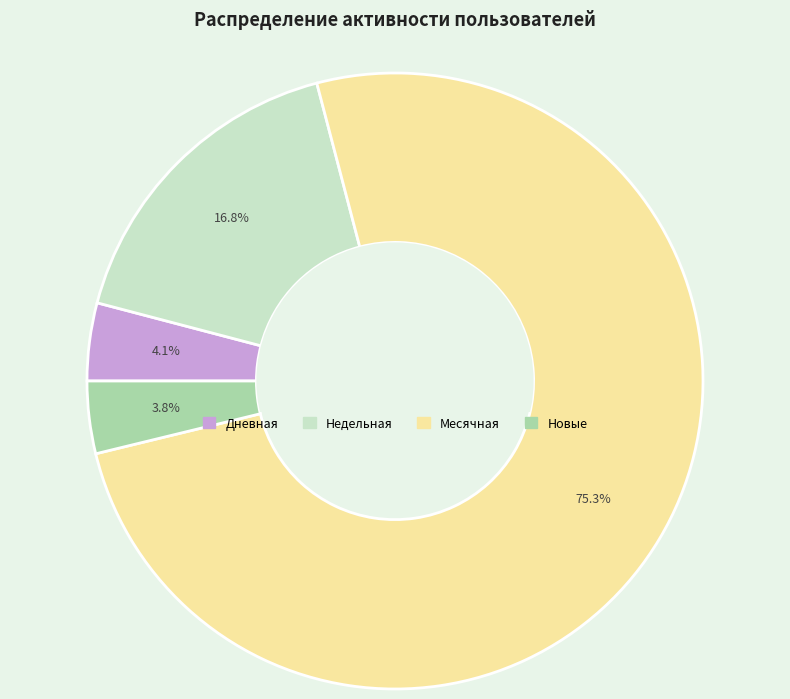

Count the number of slices in the pie.

4